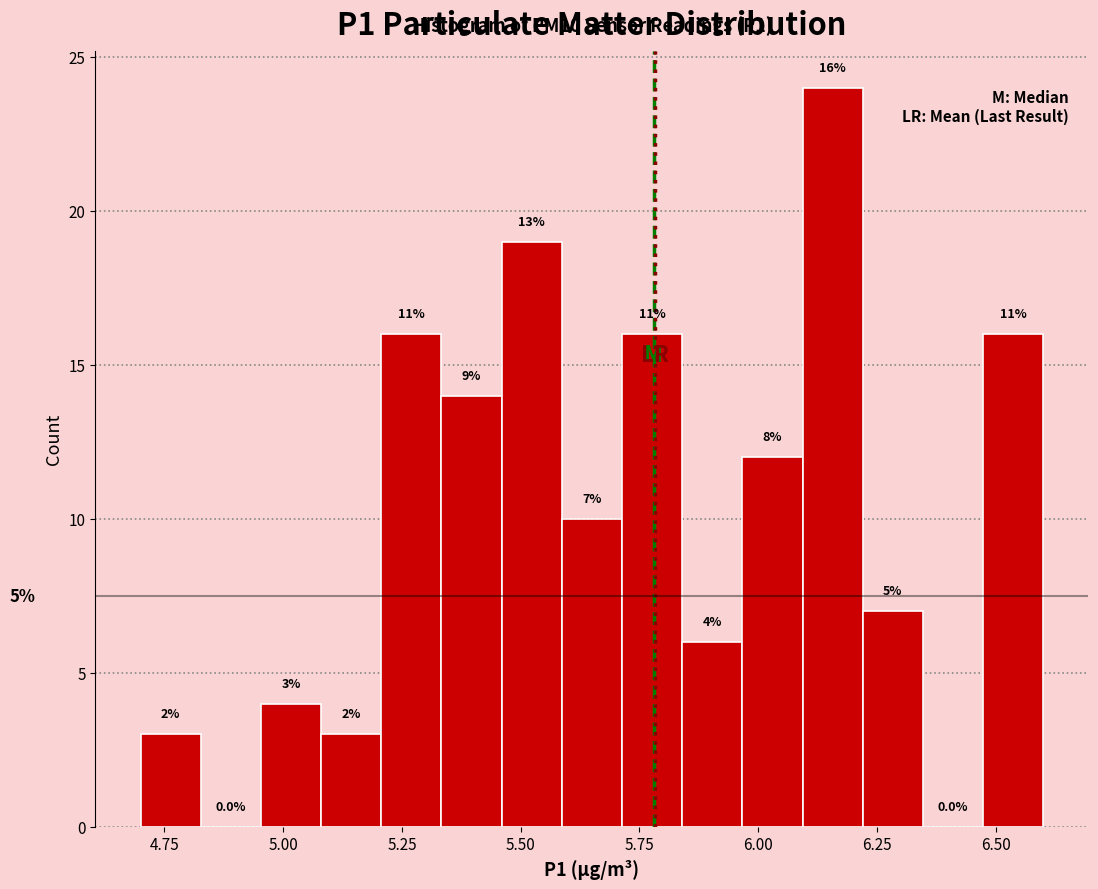

Around what value on the x-axis is the tallest bar? Give the approximate position of its centre, as read against the axis.

6.15